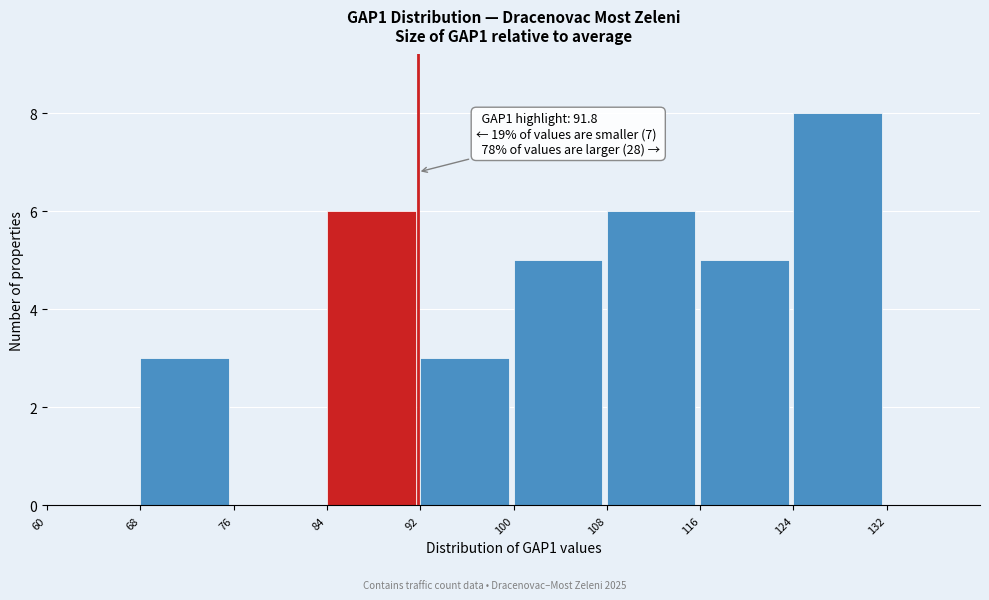

Over which range of the x-axis is the bar tallest?

124 to 132